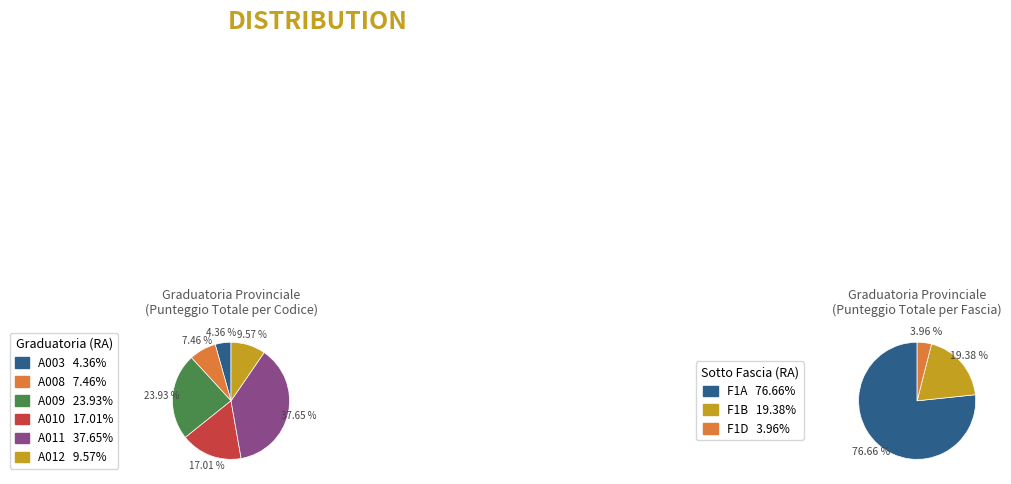

Is there any slice that represents more than half of the pie?

No